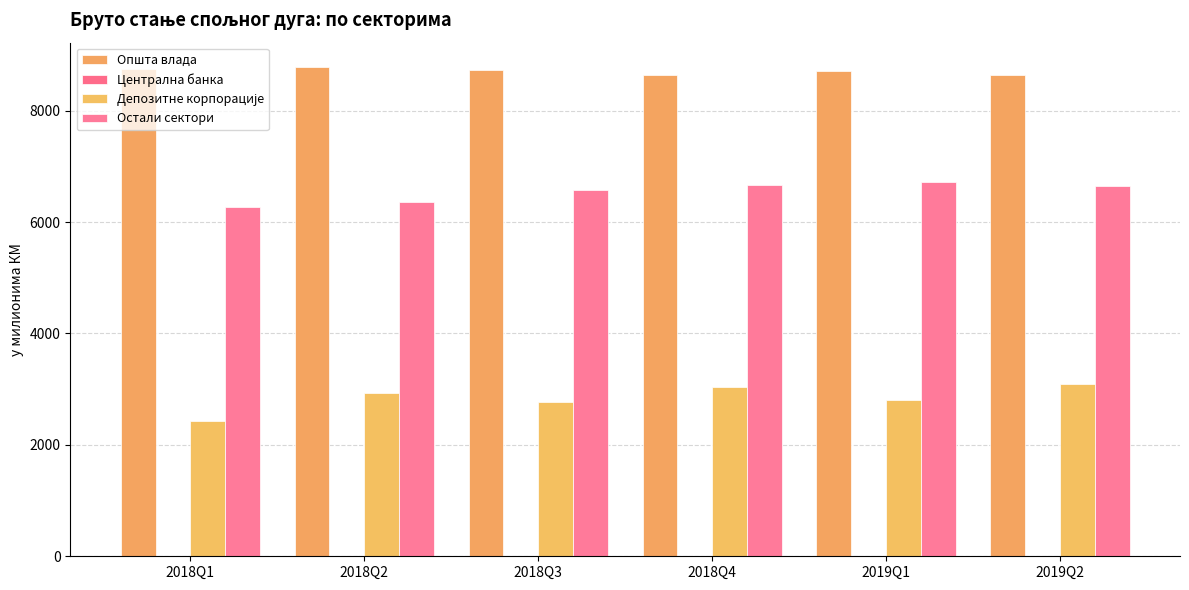

List the series in order of their peak value, highest first.

Општа влада, Остали сектори, Депозитне корпорације, Централна банка